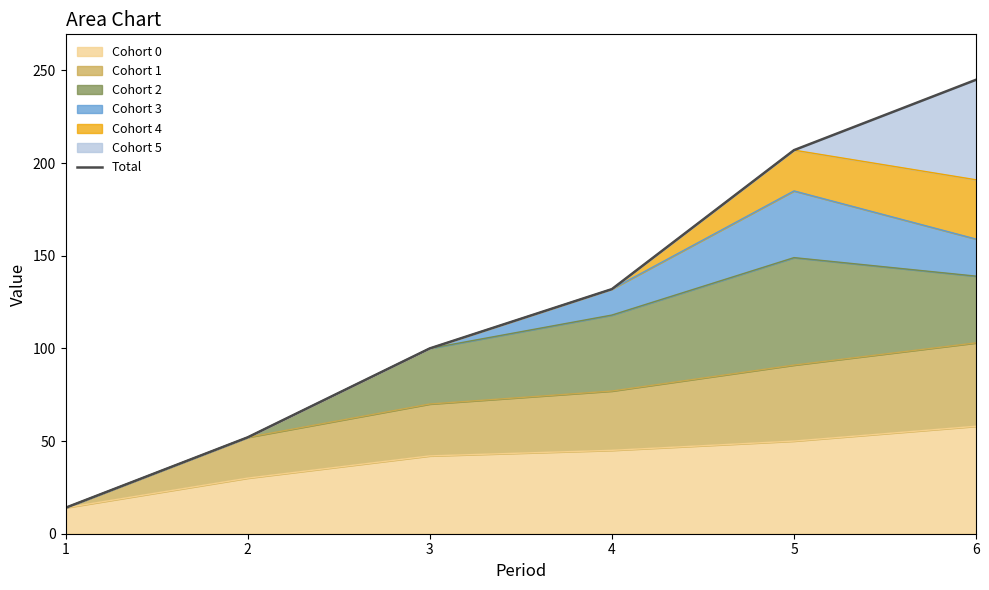

The chart shows a value of 52 at 2. True or false?

True